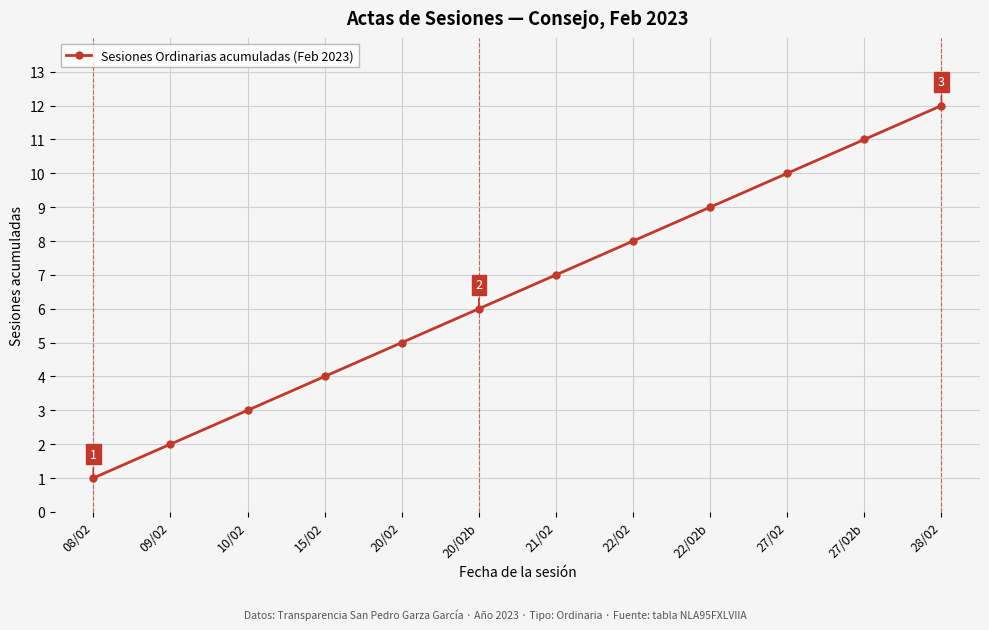

Is it true that the value at 20/02b is 6?

True